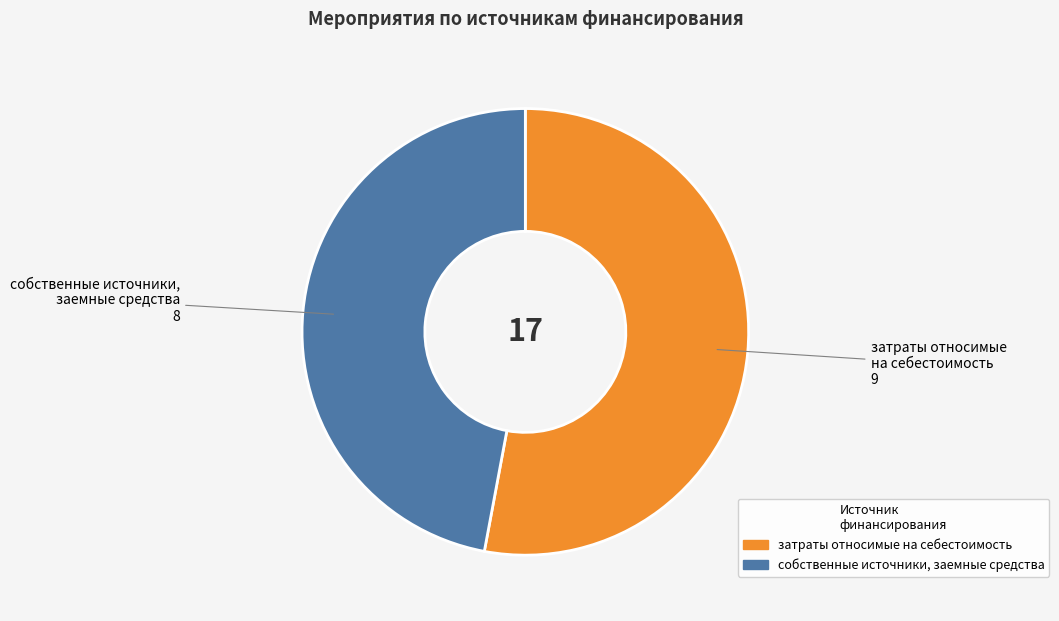

What is the ratio of the value at затраты относимые на себестоимость to the value at собственные источники, заемные средства?

1.1